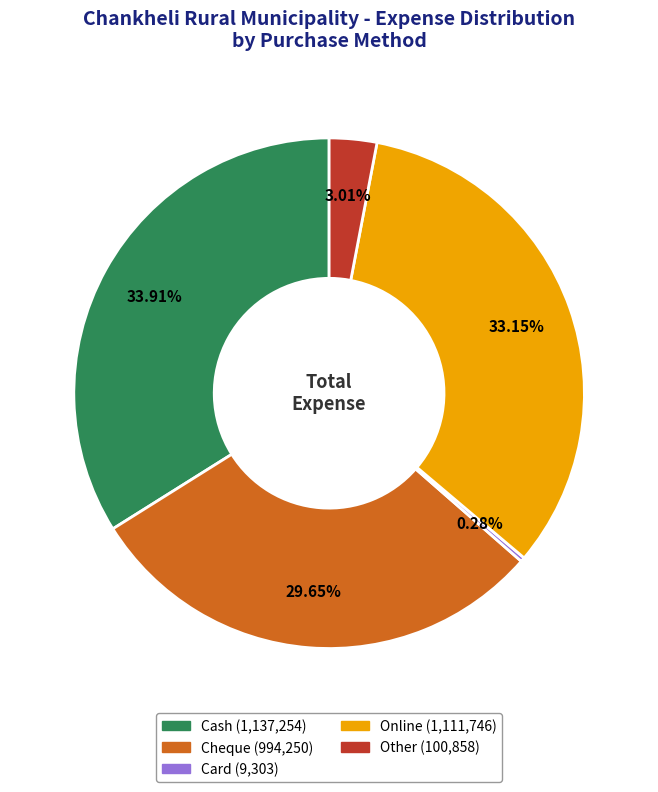

Is there a majority slice in this chart?

No